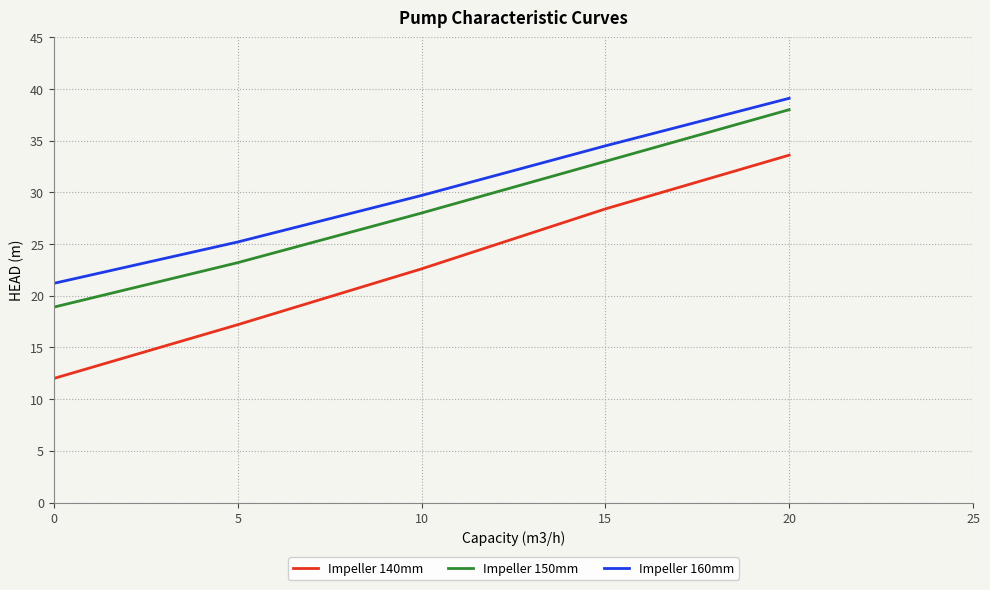

What is the maximum value for Impeller 150mm?

38.0